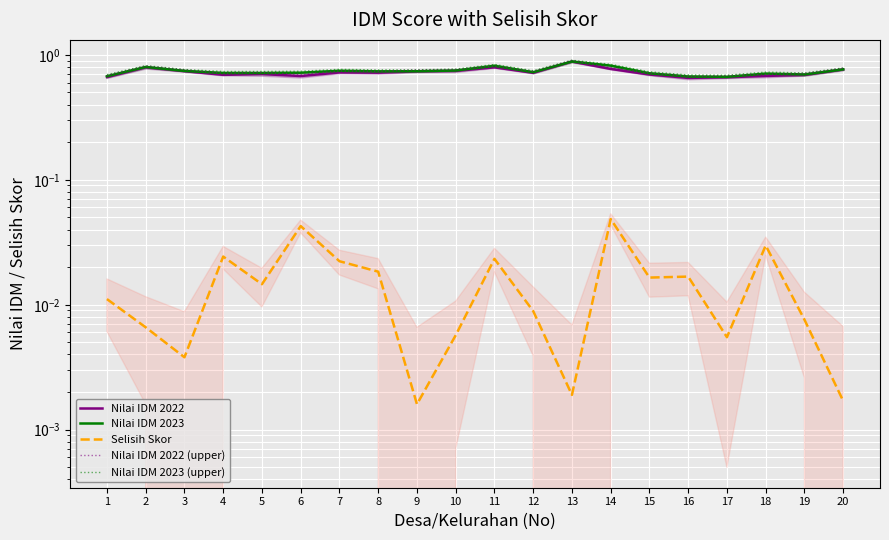

True or false: Nilai IDM 2022 and Nilai IDM 2023 intersect in this chart.

False